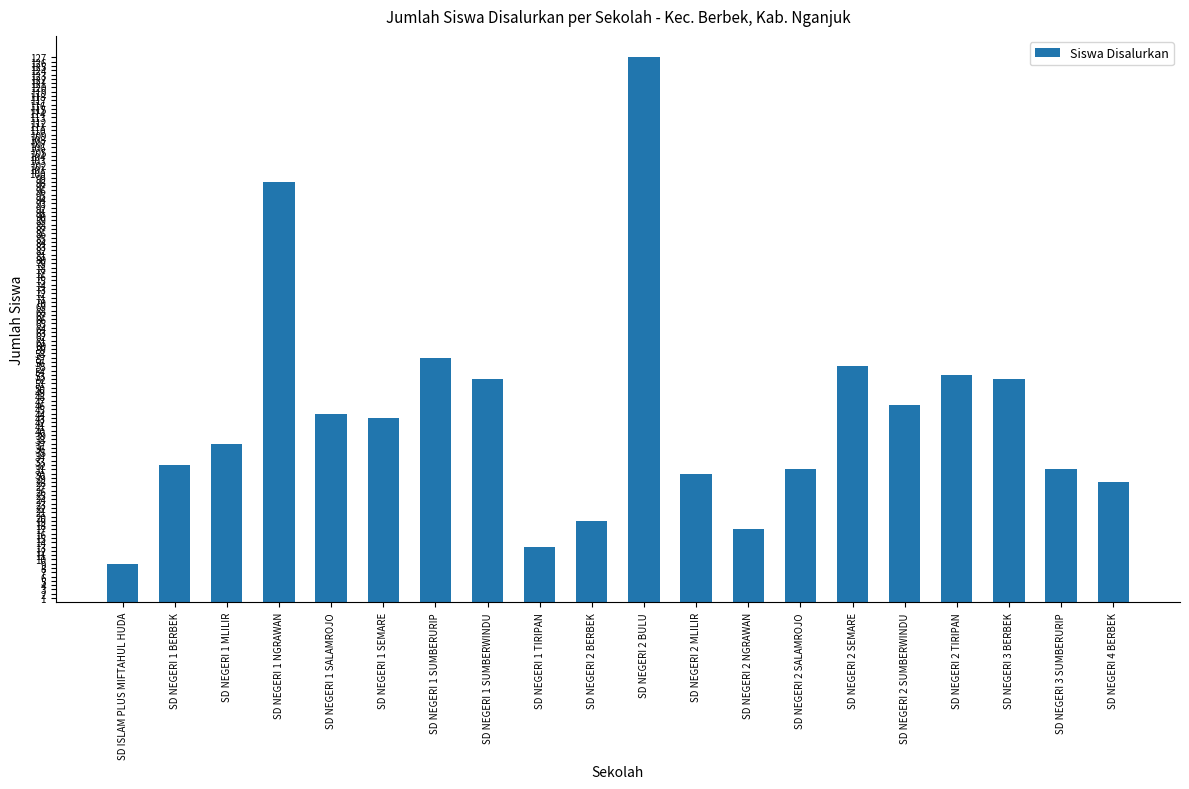

What is the change in value from SD NEGERI 1 SALAMROJO to SD NEGERI 1 SEMARE?

-1